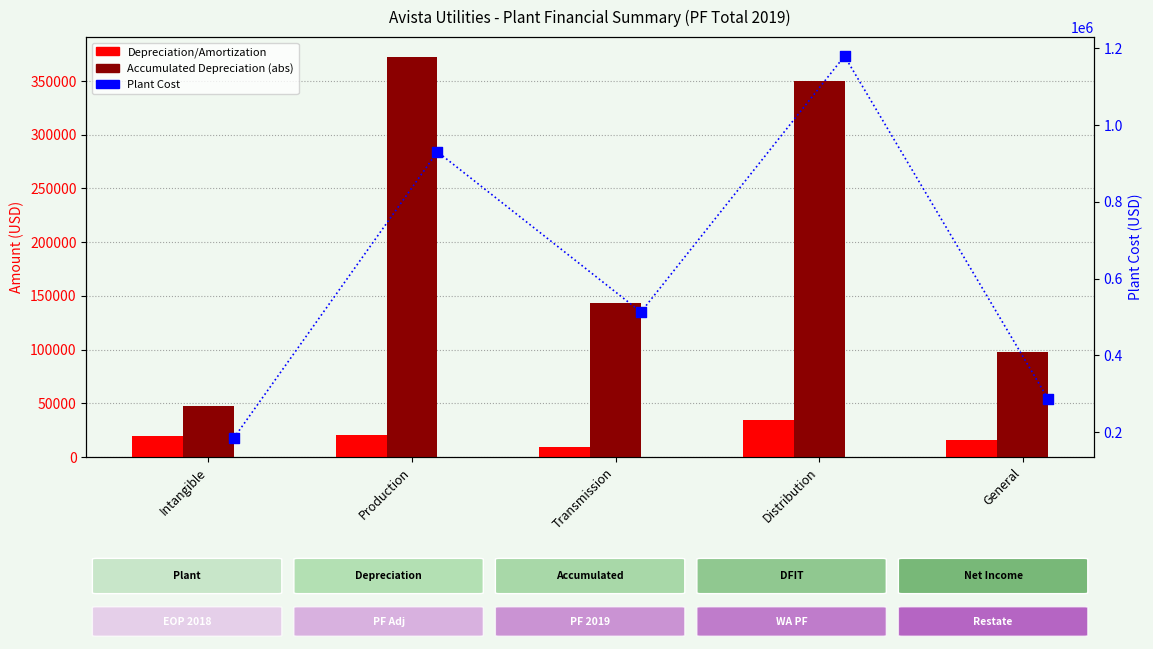

What are all the series names shown in the legend?

Depreciation/Amortization, Accumulated Depreciation (abs), Plant Cost